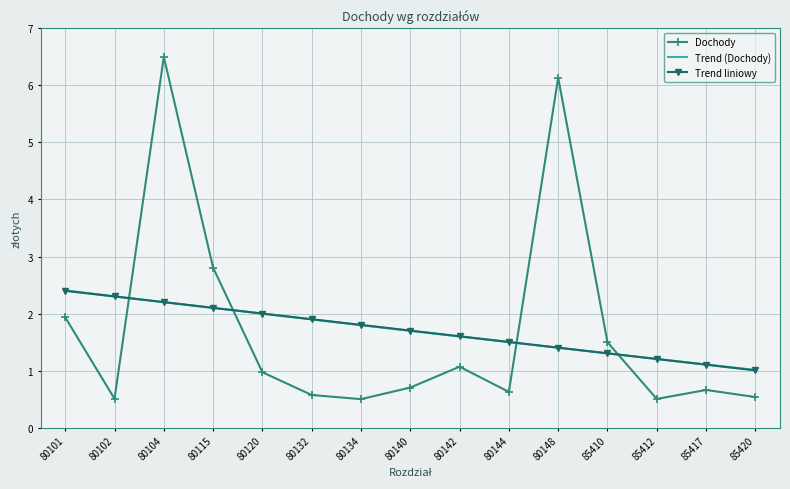

The Trend liniowy series shows 0.8 at 80134. True or false?

False